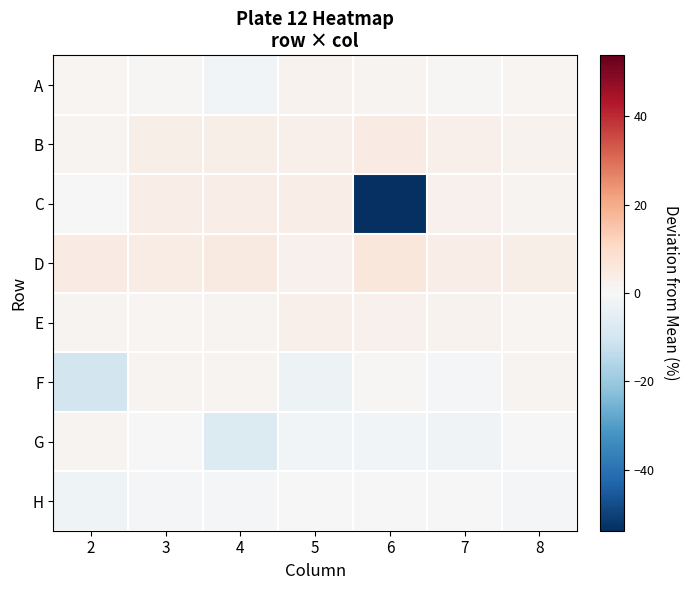

Reading left to right, extract all data points from this chart.

A: 2=0.9	3=0.6	4=-1.3	5=1.8	6=1.3	7=0.7	8=1.2
B: 2=1.6	3=3.3	4=3.1	5=2.8	6=4.5	7=2.6	8=1.9
C: 2=-0.2	3=3.8	4=3.6	5=3.6	6=-53.9	7=2.3	8=1.5
D: 2=4.3	3=4.2	4=4.6	5=2.4	6=5.9	7=3.5	8=3.0
E: 2=1.4	3=1.1	4=1.3	5=2.8	6=2.4	7=1.8	8=1.0
F: 2=-9.8	3=1.4	4=1.6	5=-2.6	6=0.4	7=-0.9	8=1.4
G: 2=1.4	3=-0.2	4=-7.5	5=-1.4	6=-1.3	7=-1.8	8=-0.1
H: 2=-2.5	3=-1.1	4=-0.8	5=0.1	6=-0.1	7=-0.4	8=-1.2